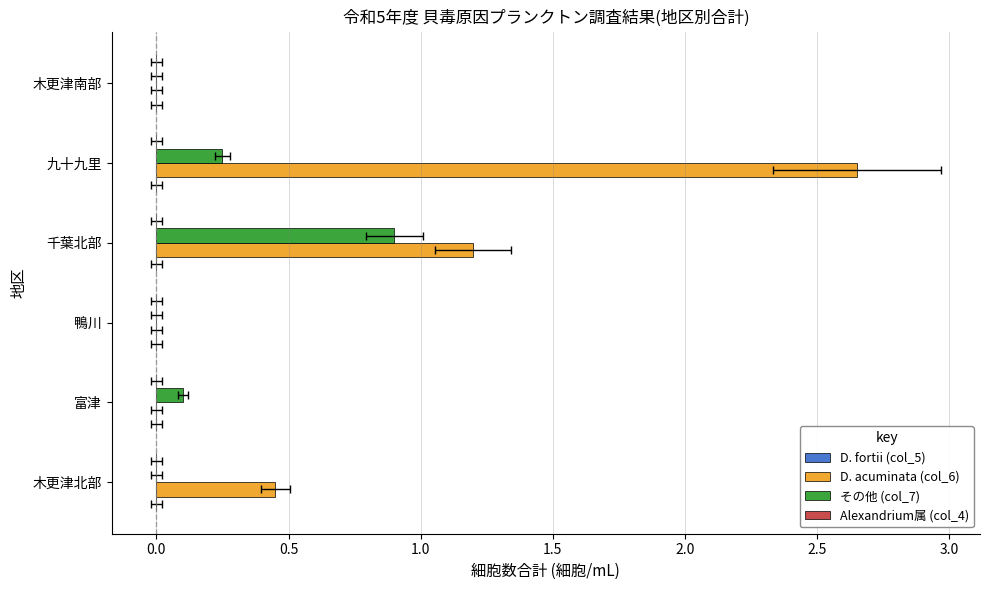

What is the average value of the その他 (col_7) series?

0.2